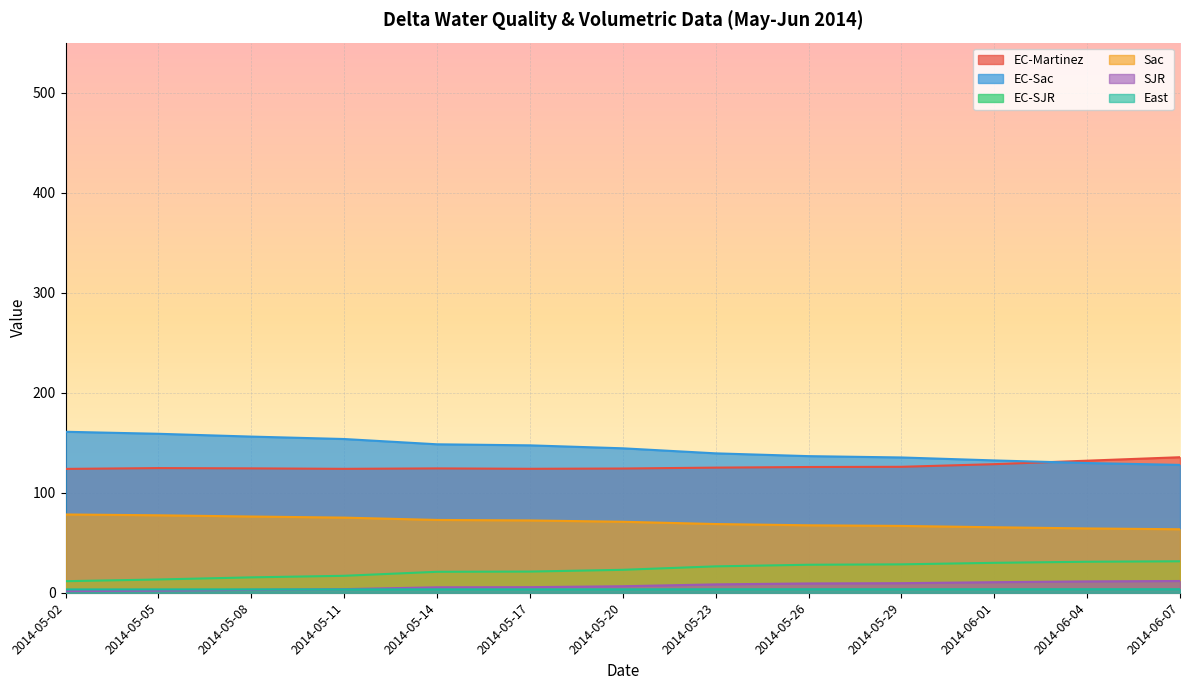

How many lines are shown in the chart?

6